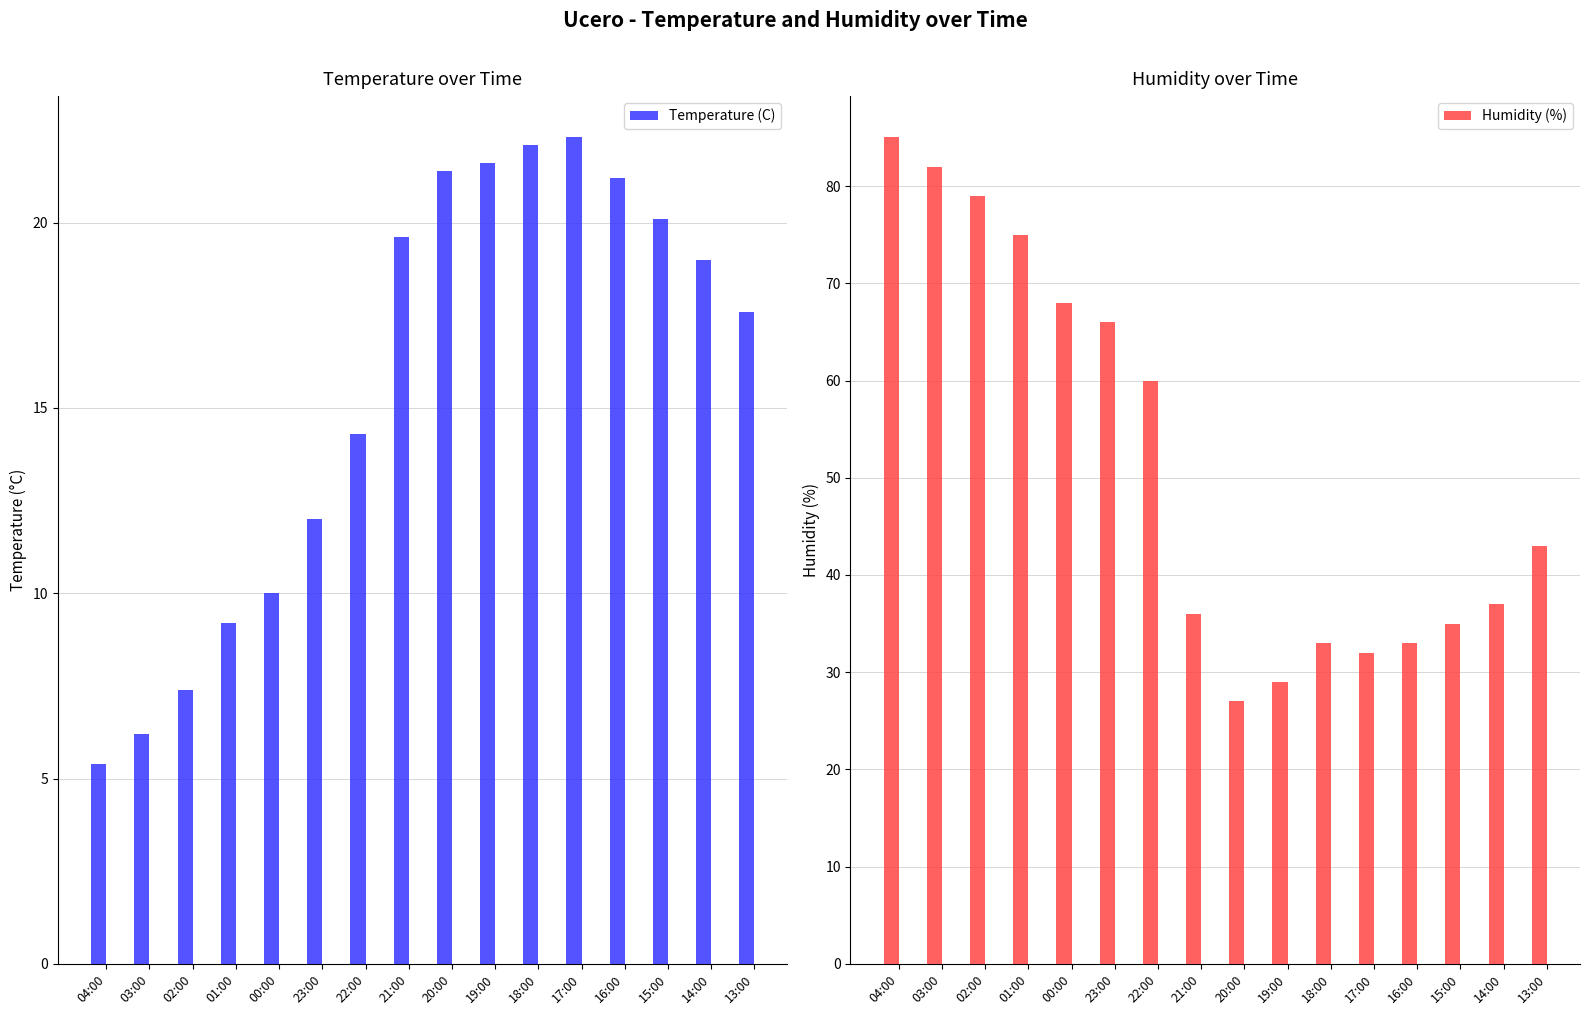

Reading left to right, transcribe all the data shown in this chart.

Temperature (C): 5.4	6.2	7.4	9.2	10.0	12.0	14.3	19.6	21.4	21.6	22.1	22.3	21.2	20.1	19.0	17.6
Humidity (%): 85.0	82.0	79.0	75.0	68.0	66.0	60.0	36.0	27.0	29.0	33.0	32.0	33.0	35.0	37.0	43.0